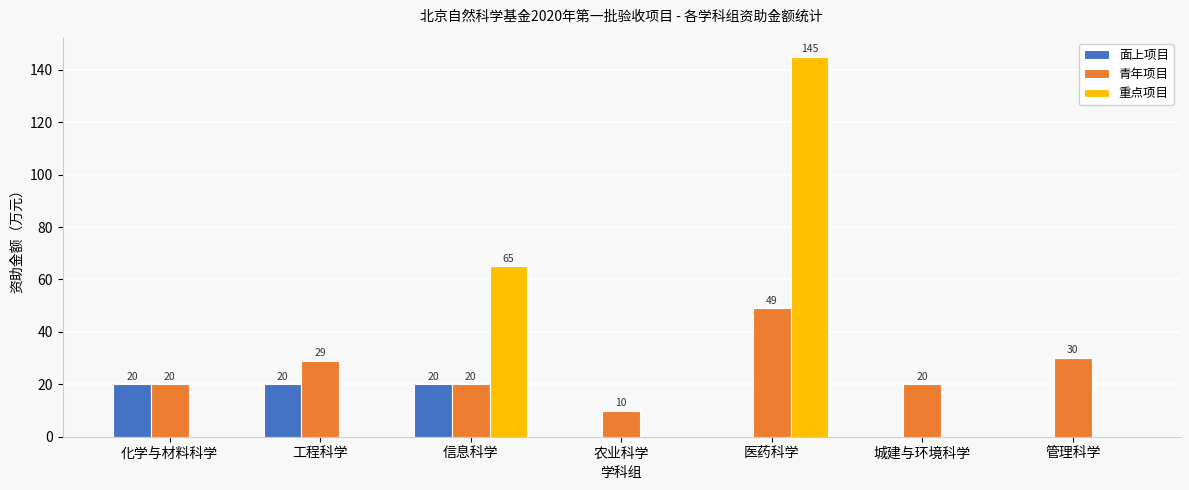

The 青年项目 series shows 17 at 农业科学. True or false?

False